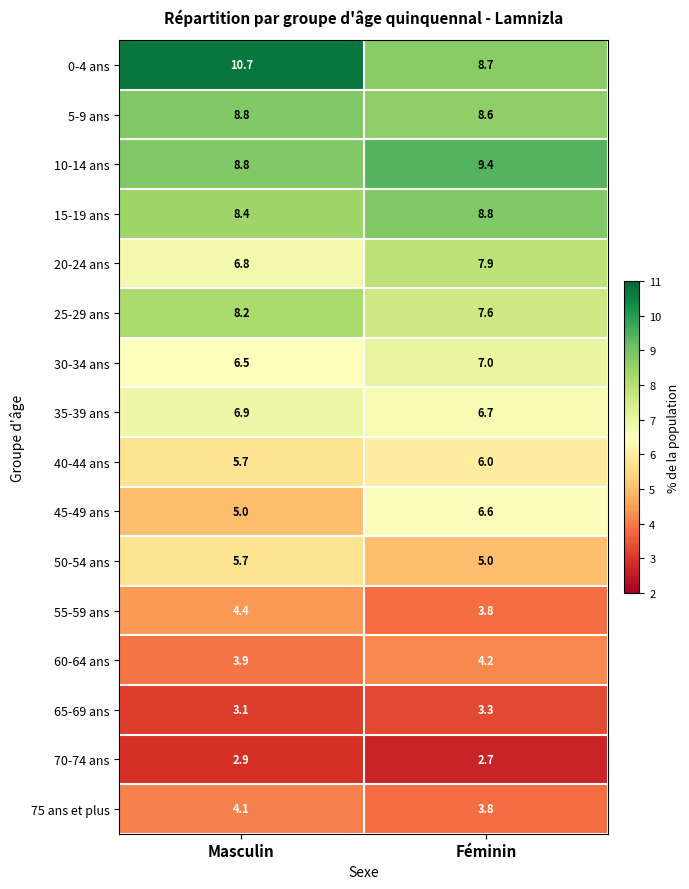

The 25-29 ans series shows 10.4 at Féminin. True or false?

False